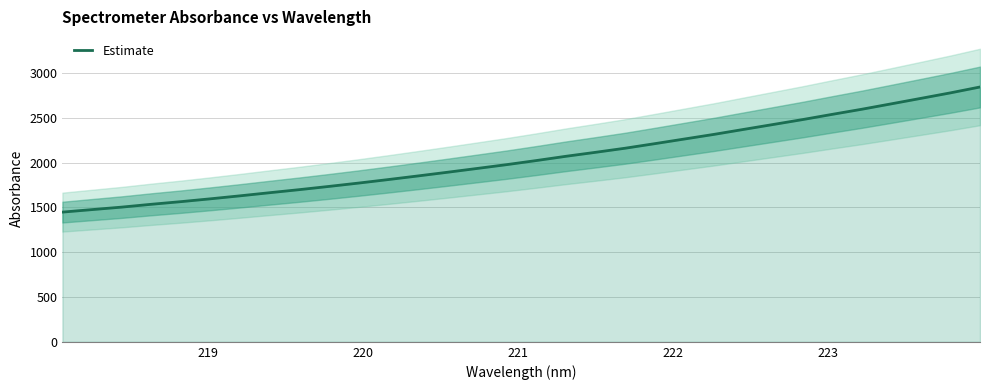

What is the minimum value for Estimate?

1447.1